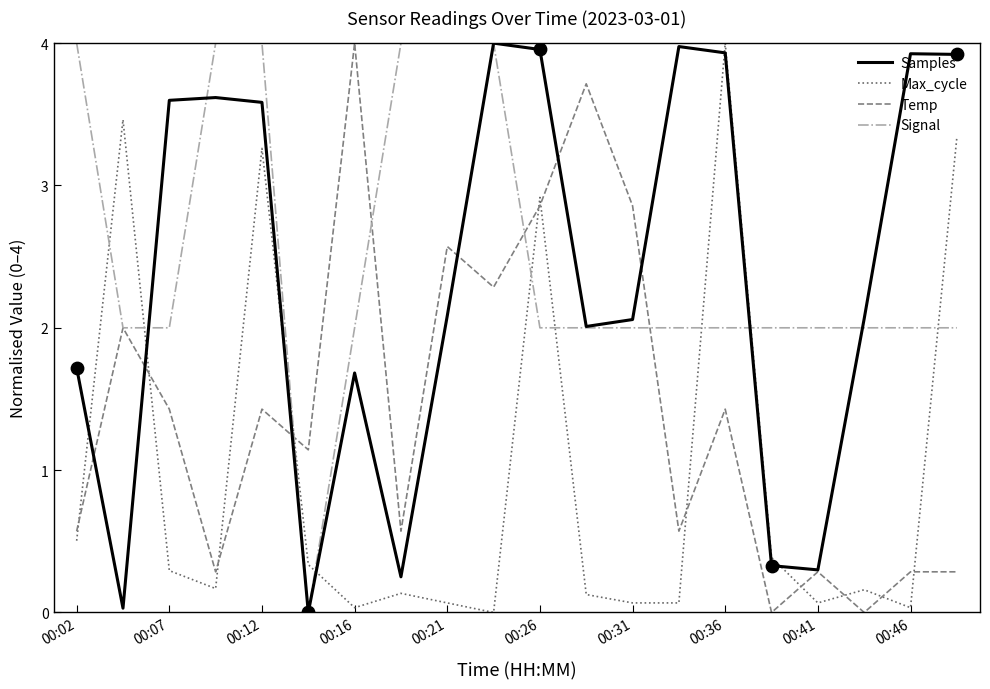

True or false: Signal and Max_cycle cross at least once.

True